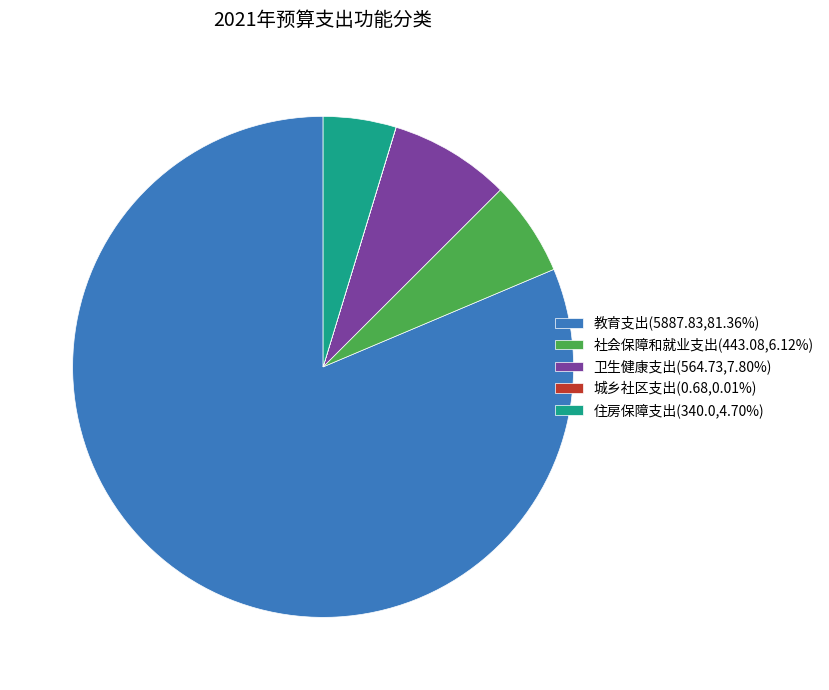

Is there any slice that represents more than half of the pie?

Yes